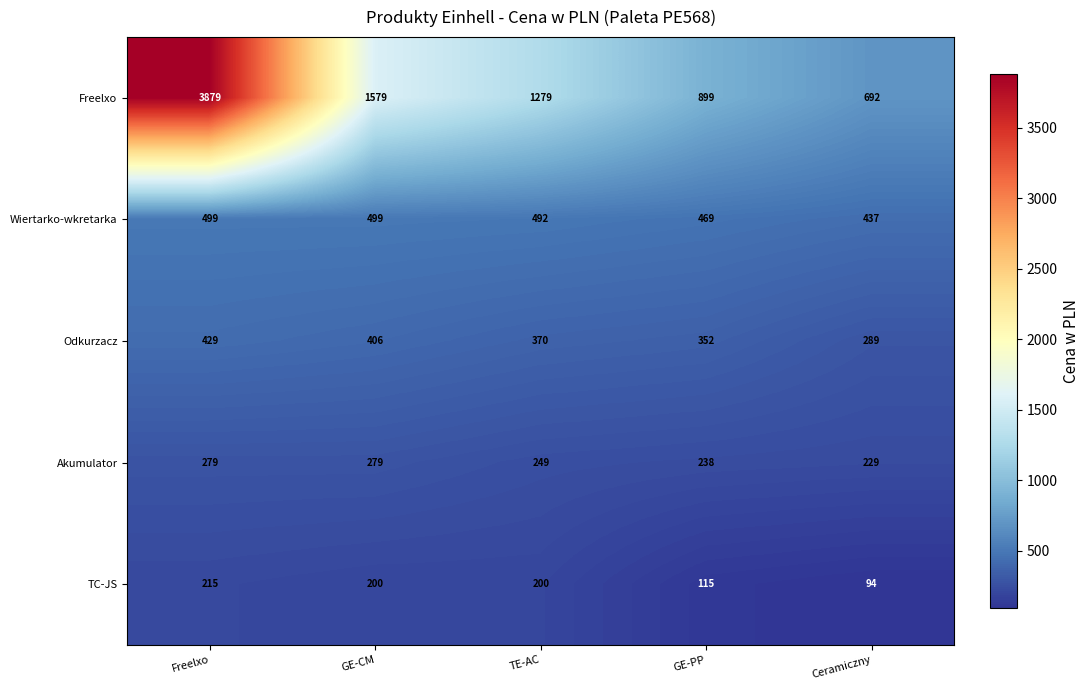

How many Wiertarko-wkretarka values are between 469 and 499?

4